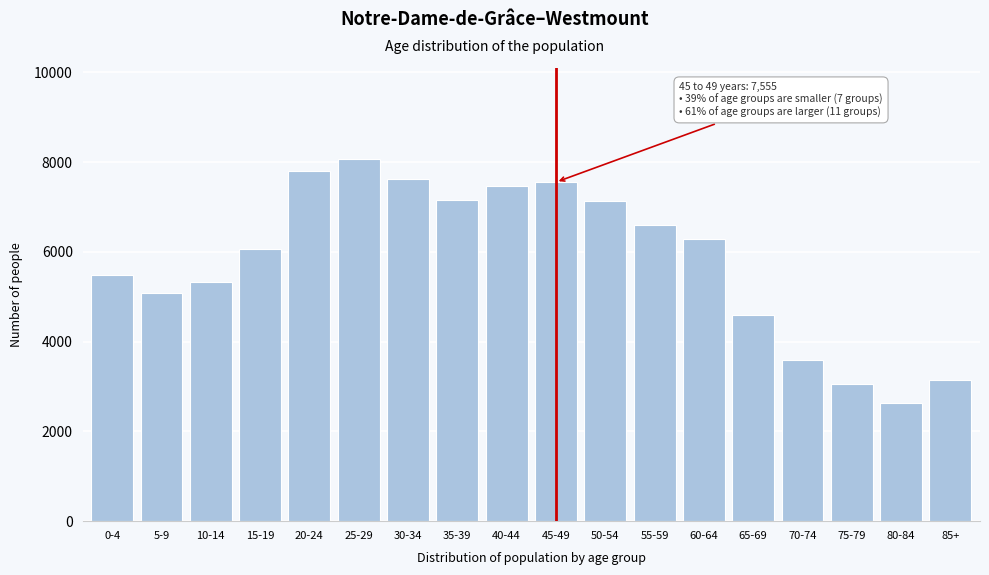

Read the value at 15-19.

6065